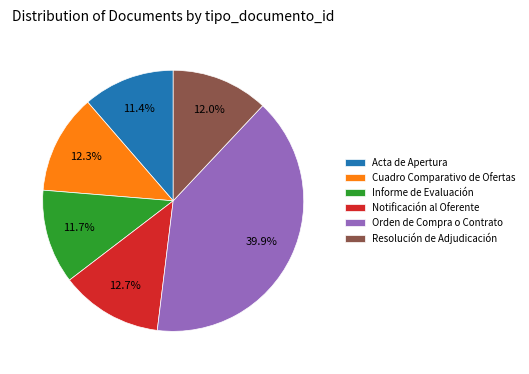

The Cuadro Comparativo de Ofertas slice represents 12% of the pie. True or false?

True